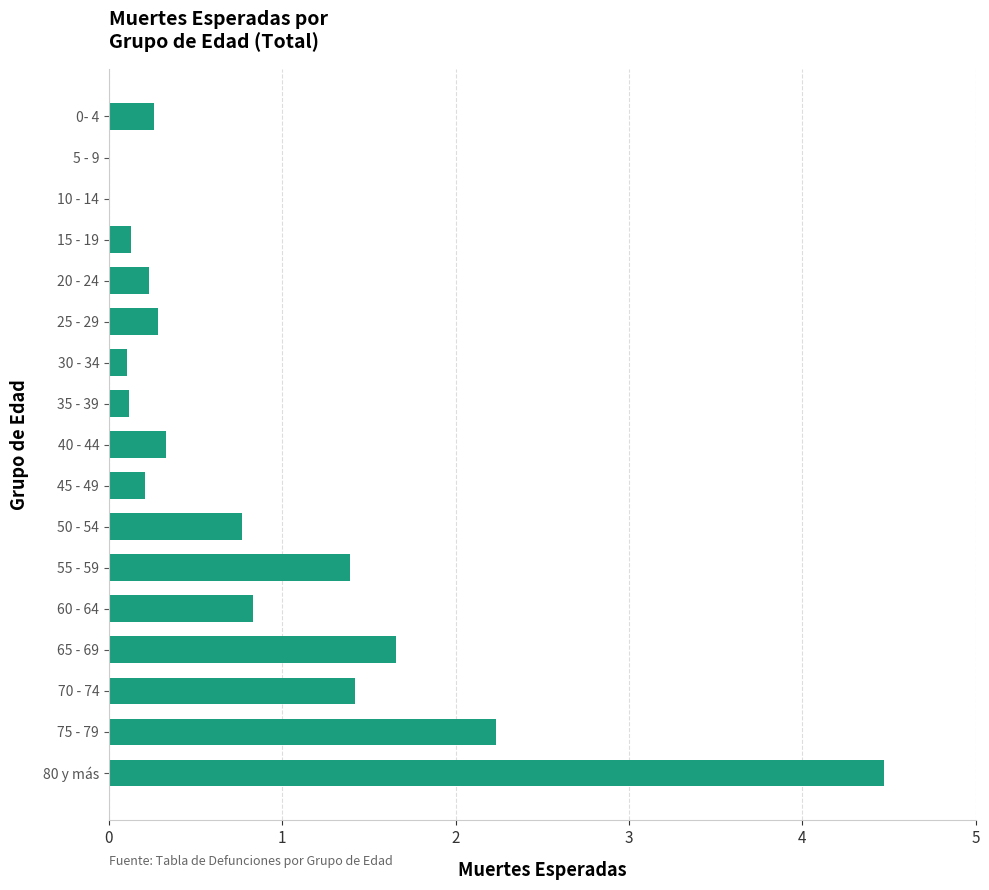

What is the sum of the values at 40 - 44 and 10 - 14?

0.3